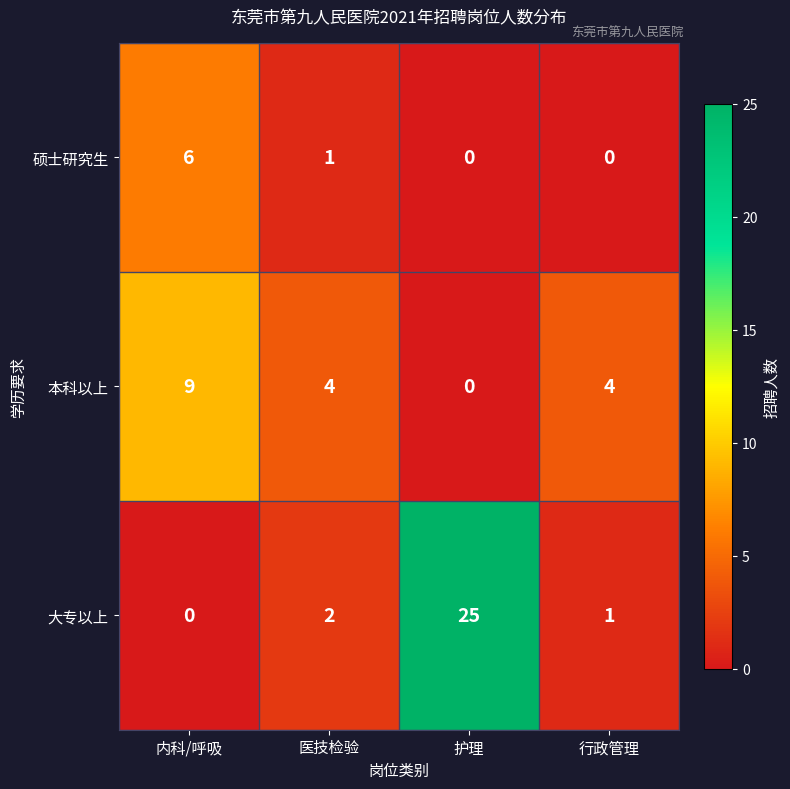

Read the 硕士研究生 value at 内科/呼吸.

6